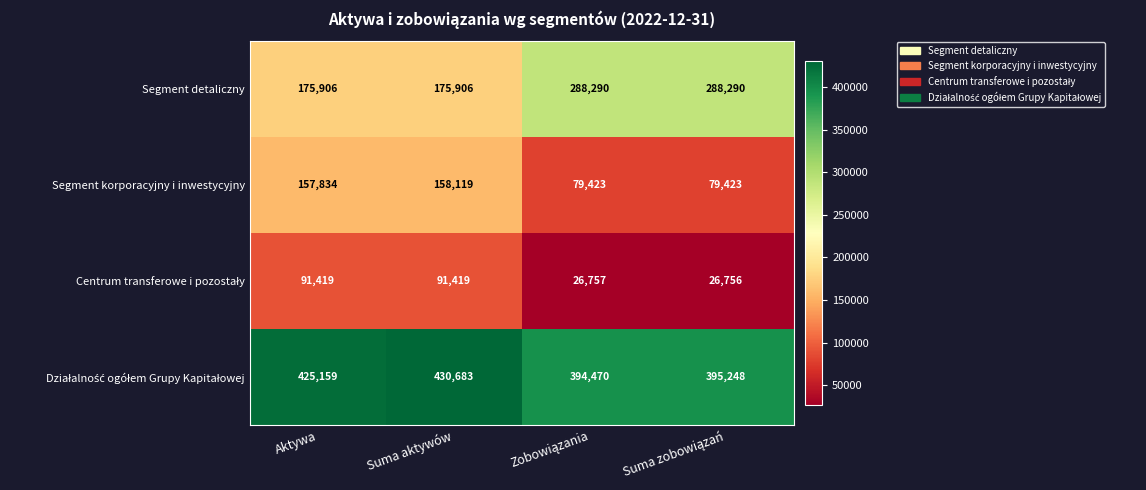

The value of Segment detaliczny at Aktywa is 63234. True or false?

False